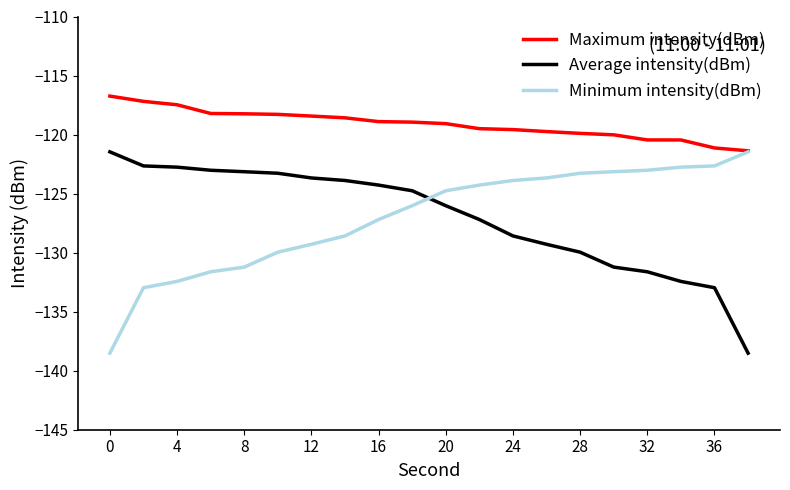

True or false: Maximum intensity(dBm) and Average intensity(dBm) intersect in this chart.

False